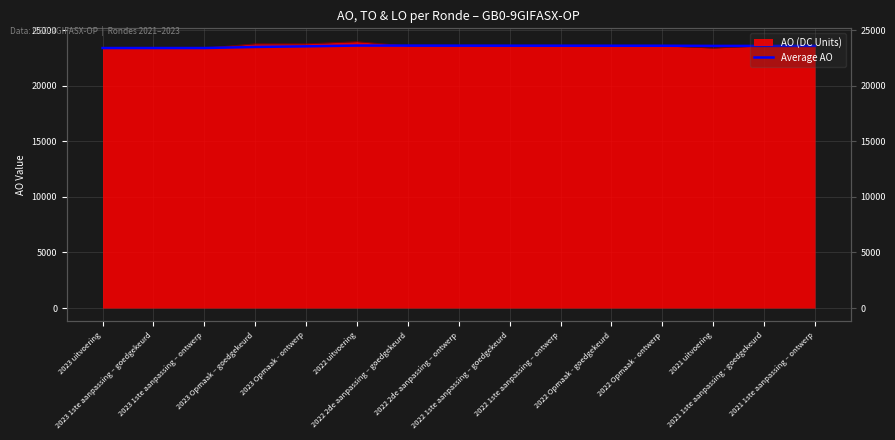

At which category does the data reach its first local peak?

2022 uitvoering